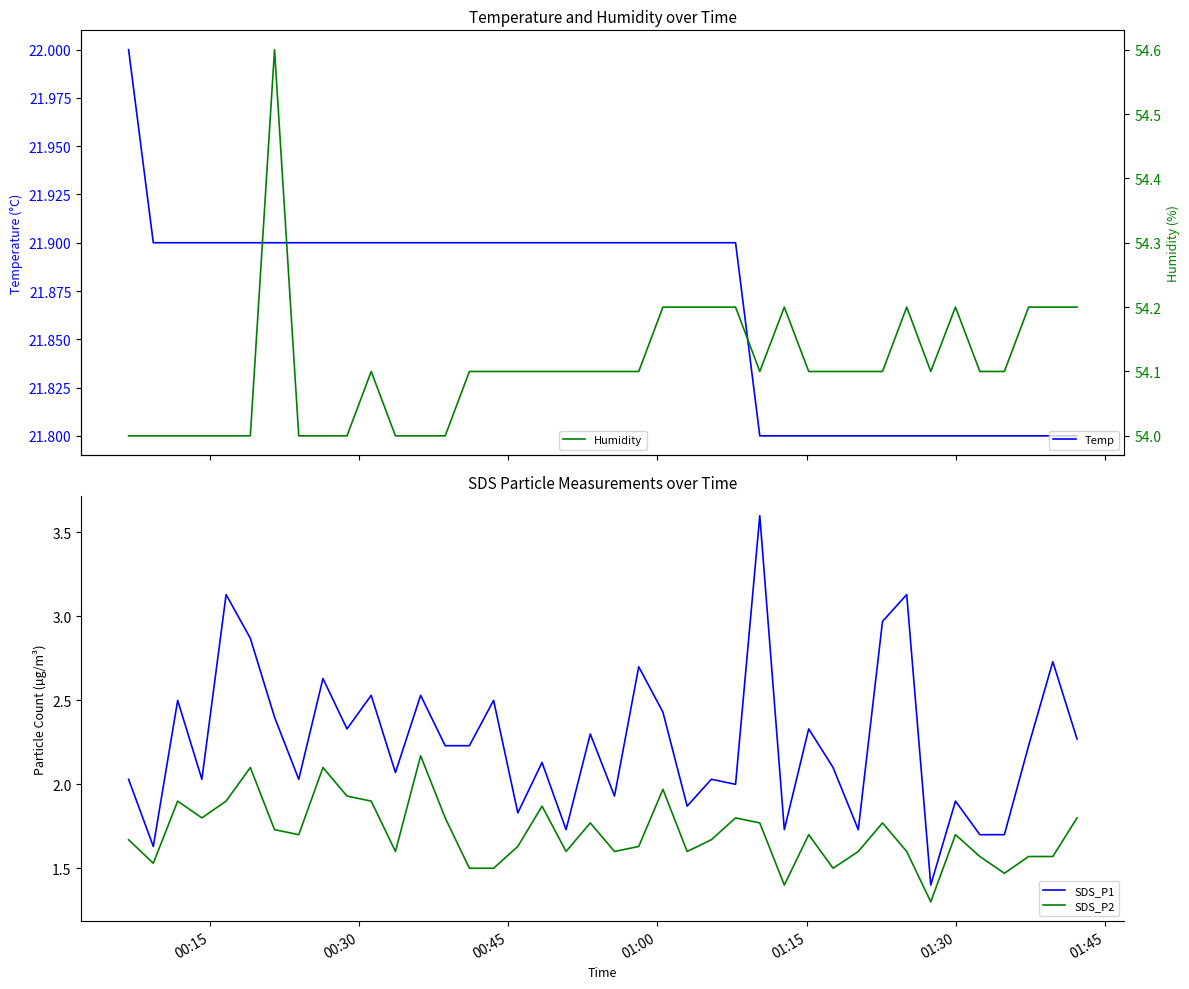

How many categories are shown in the chart?

40